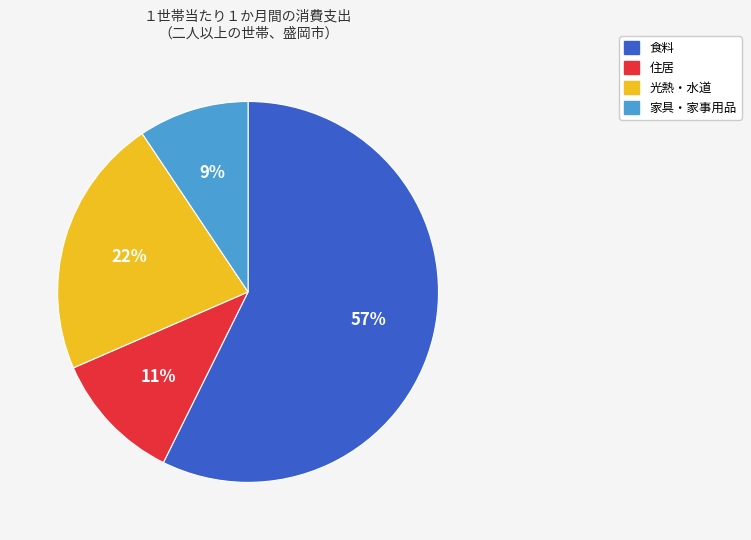

Approximately how many times larger is the value at 住居 compared to 光熱・水道?

0.5